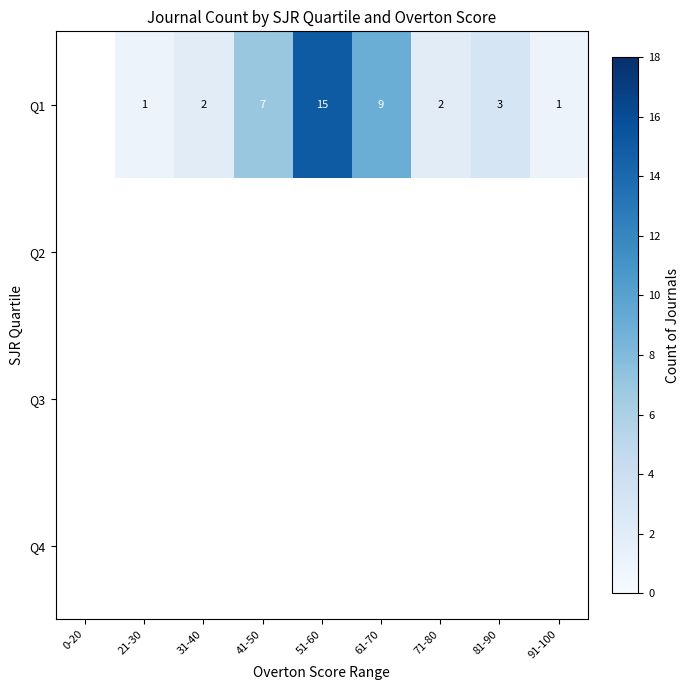

Is the value of Q3 at 41-50 greater than the value of Q4 at 61-70?

No